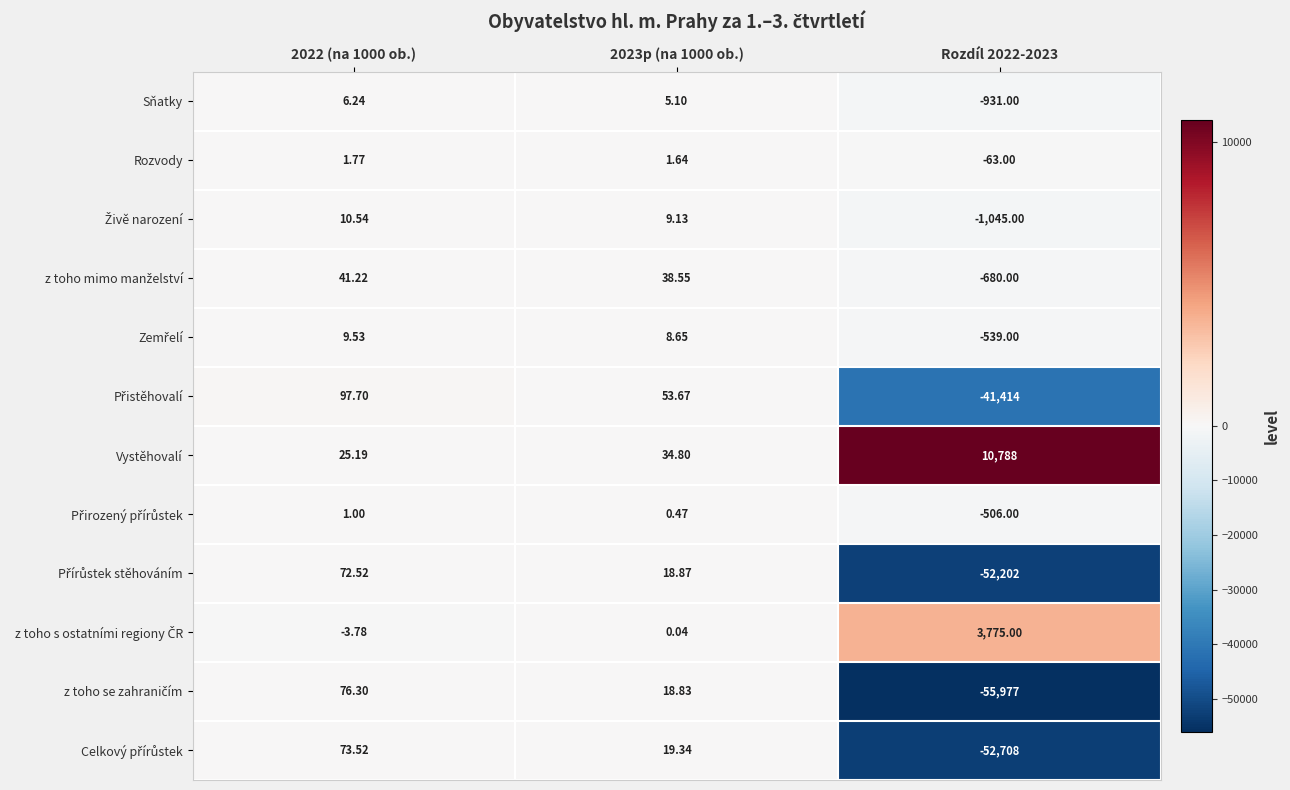

How many values in Rozvody are above zero?

2